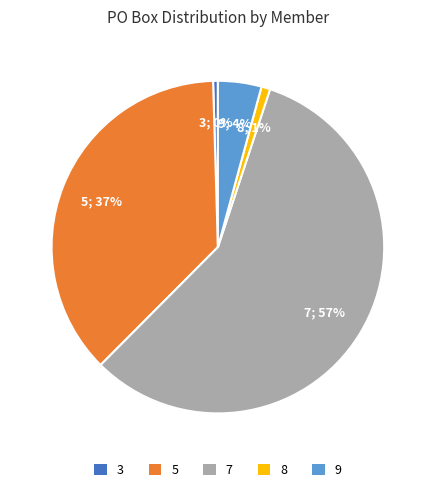

Is it true that 5 is 37% of the pie?

True